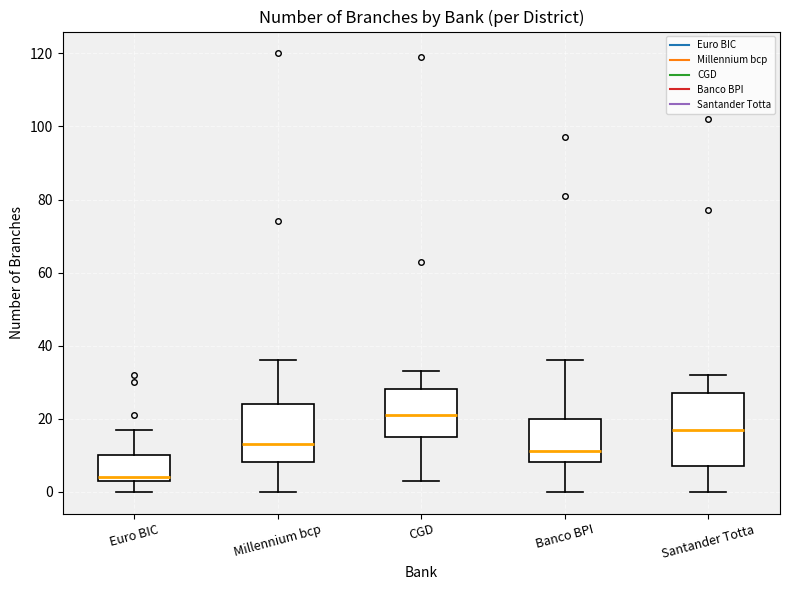

Where does the median line of the box for Banco BPI sit on the y-axis? The values are not printed on the chart, so give them approximately, as read against the axis.

12